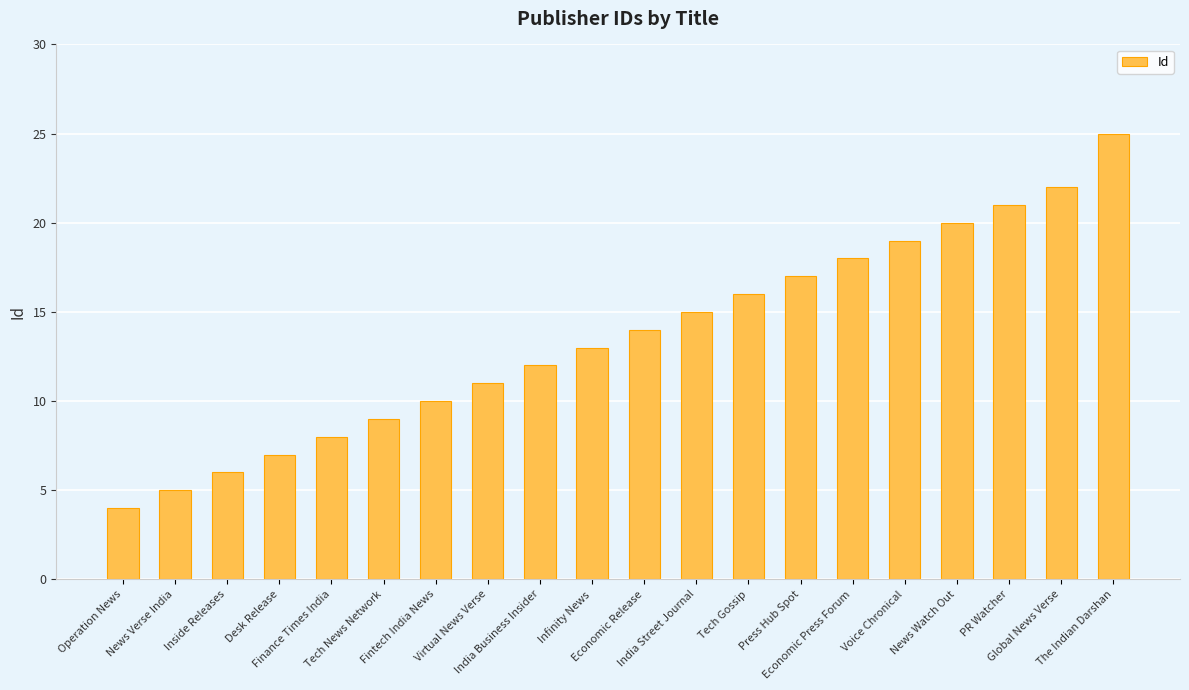

How many data points does each series have?

20